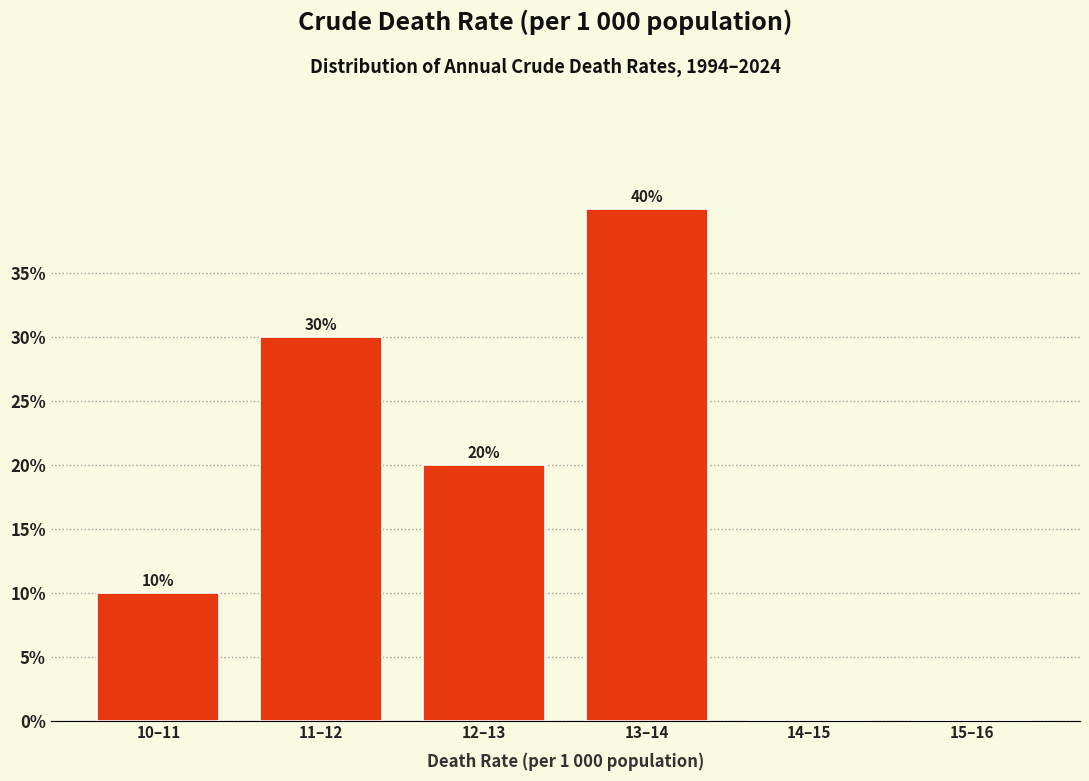

Reading right to left, list all the values displayed in this chart.

15–16=0	14–15=0	13–14=40	12–13=20	11–12=30	10–11=10